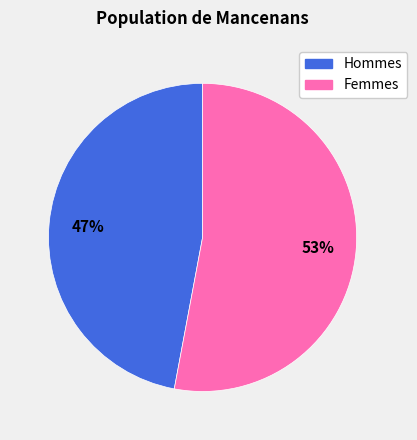

Is there a majority slice in this chart?

Yes